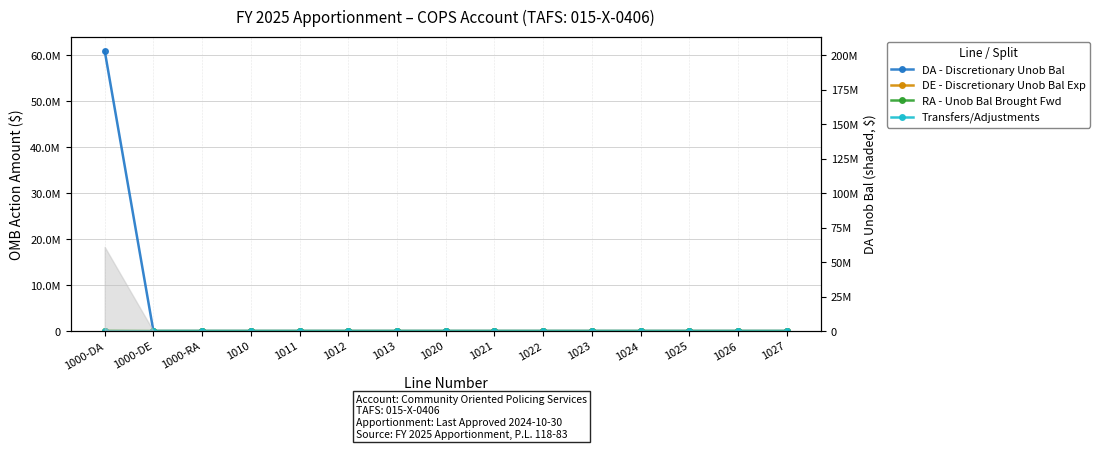

At 1025, list the series in order from smallest to largest.

DA - Discretionary Unob Bal, DE - Discretionary Unob Bal Exp, RA - Unob Bal Brought Fwd, Transfers/Adjustments